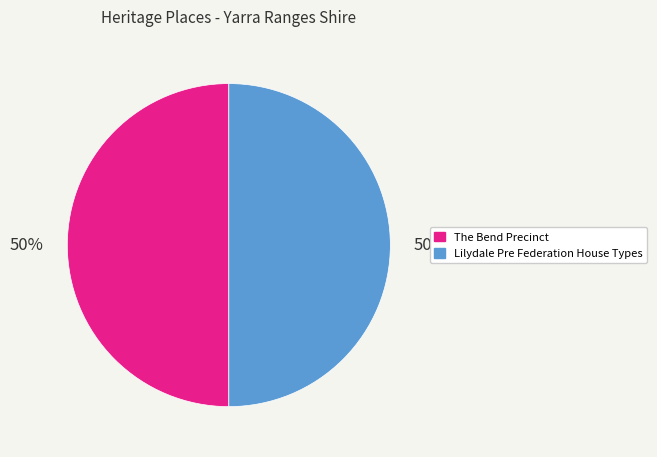

True or false: The Bend Precinct accounts for 59% of the total.

False